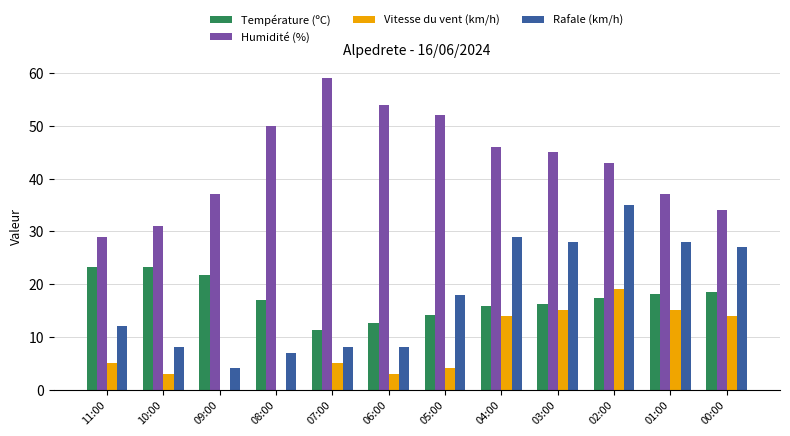

Which series has the largest total across all categories?

Humidité (%)